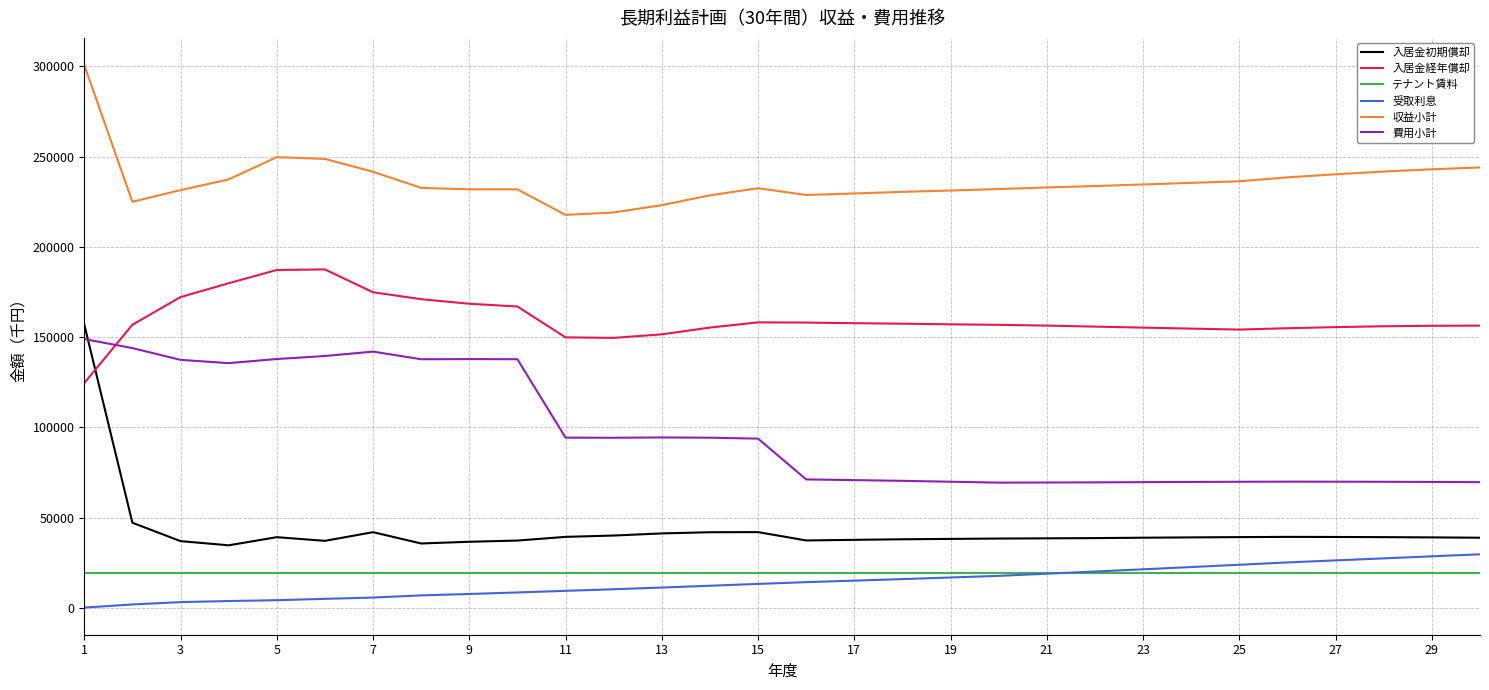

What is the greatest value displayed?

300786